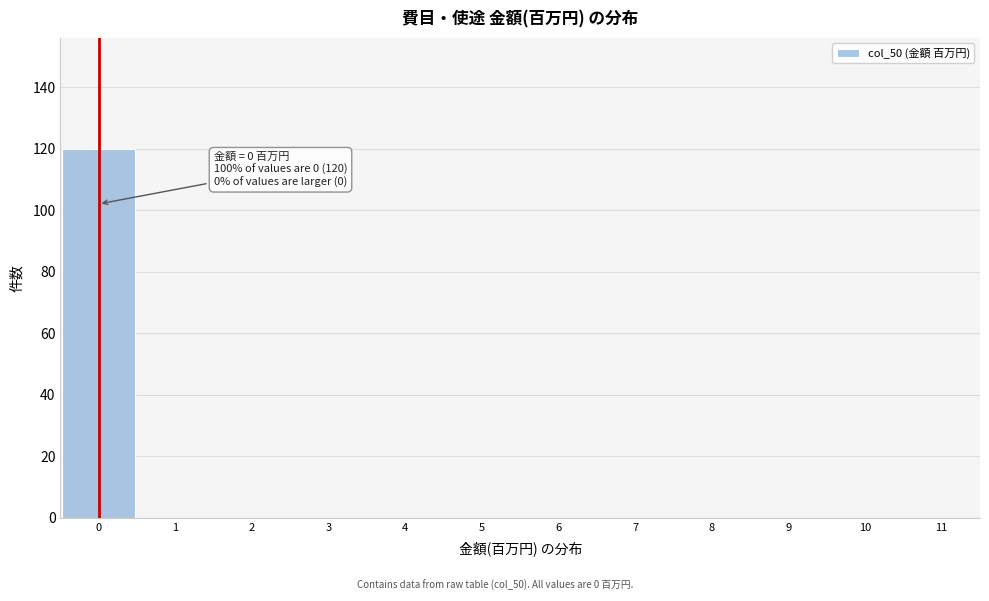

Over which range of the x-axis is the bar tallest?

-0.5 to 0.5